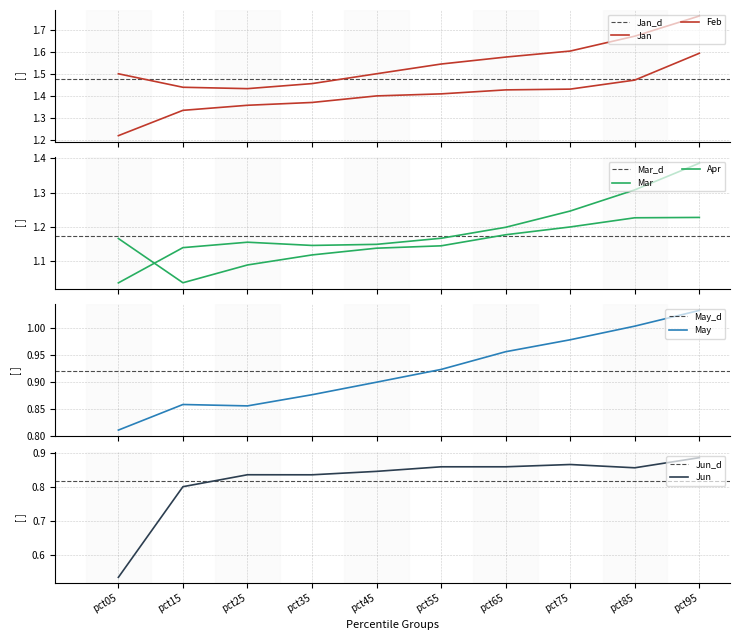

Does the chart have visible grid lines?

Yes